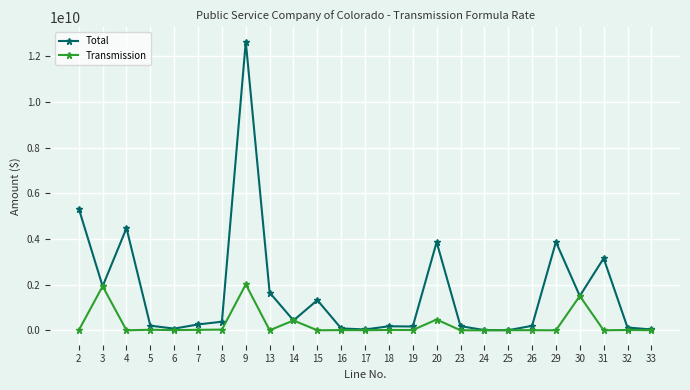

What is the value of the Total point at the 3rd from the left?

4470655087.6